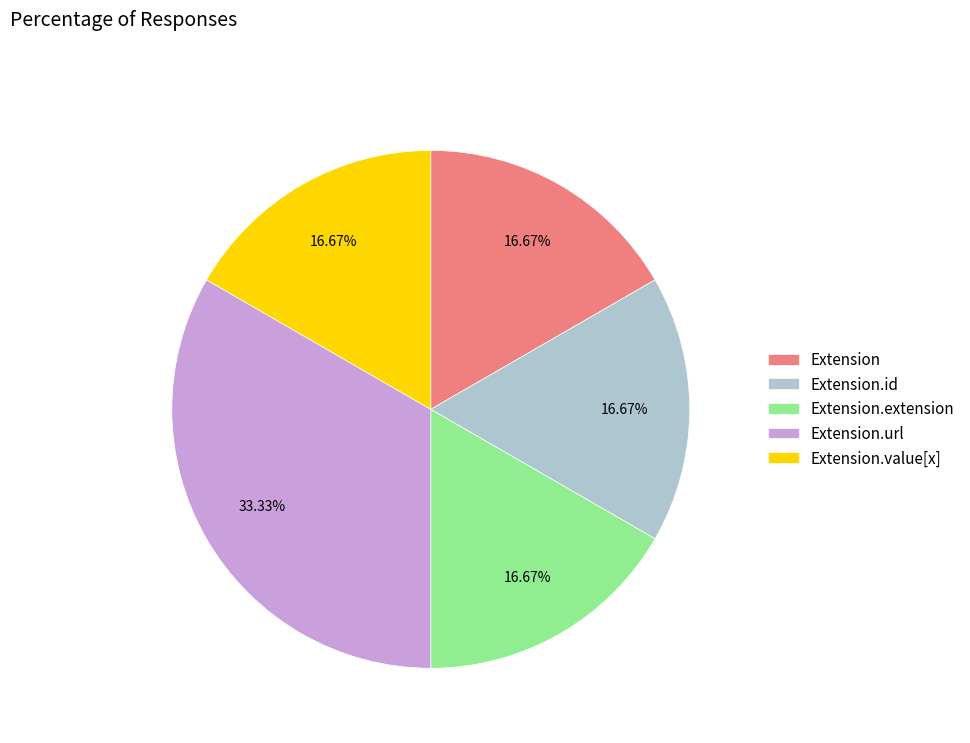

What is the ratio of the value at Extension.extension to the value at Extension.url?

0.5